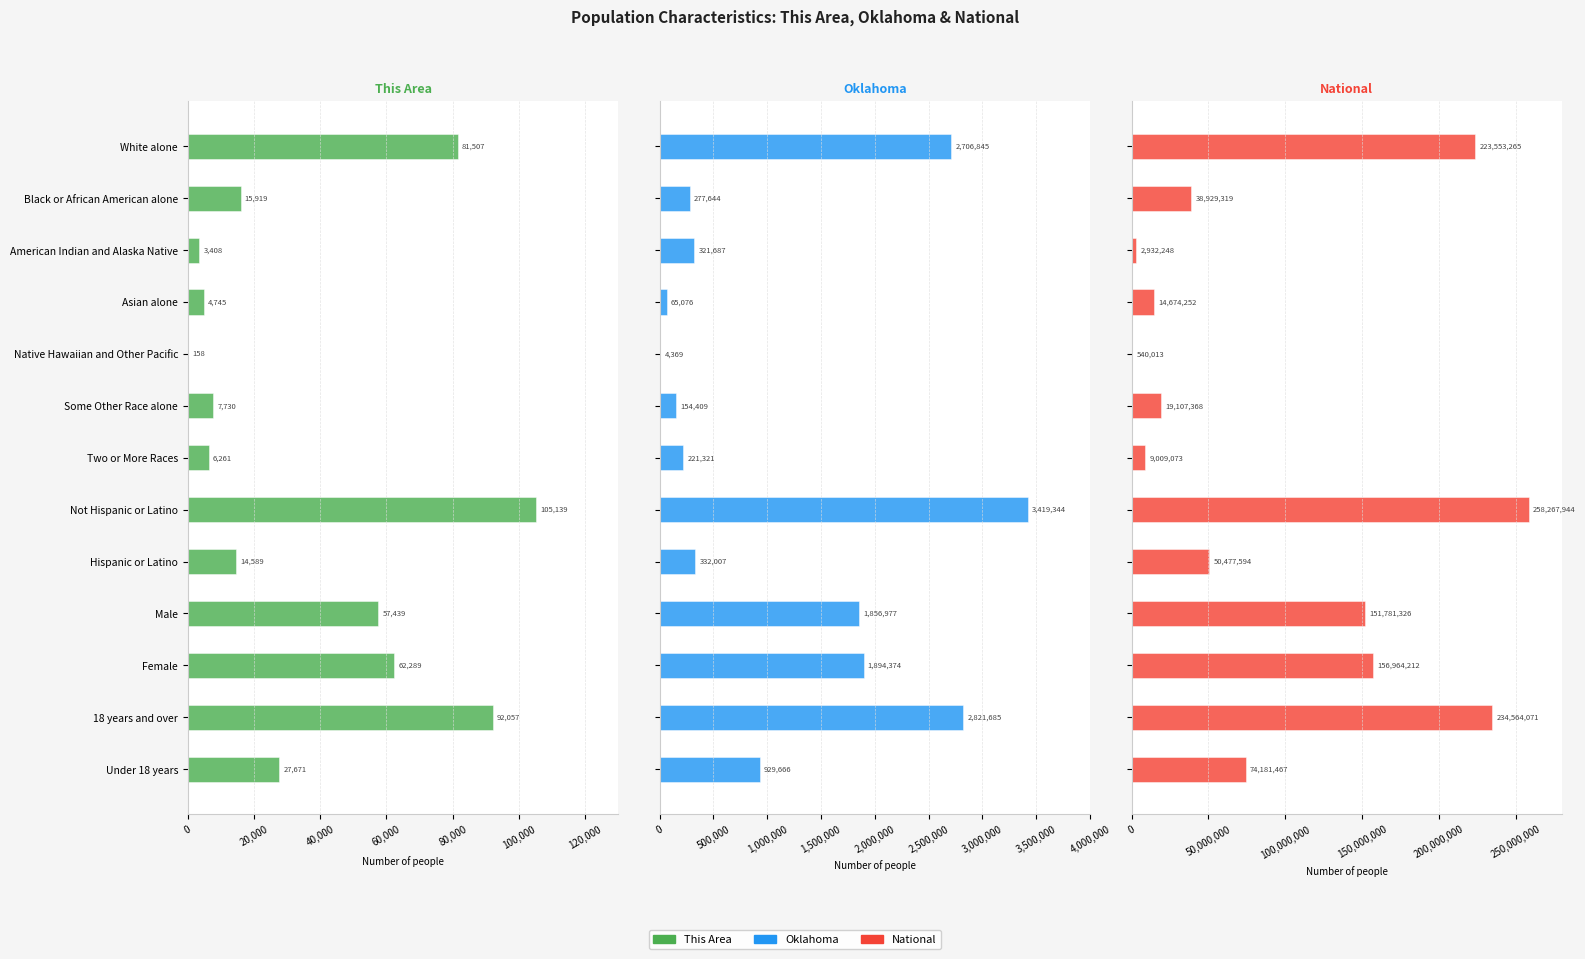

At Asian alone, list the series in order from smallest to largest.

This Area, Oklahoma, National